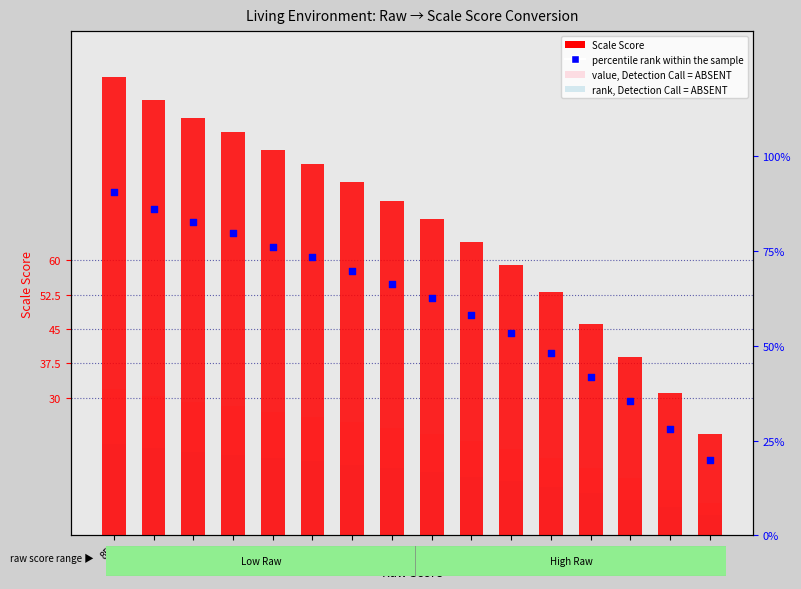

Which series has the largest total across all categories?

Scale Score